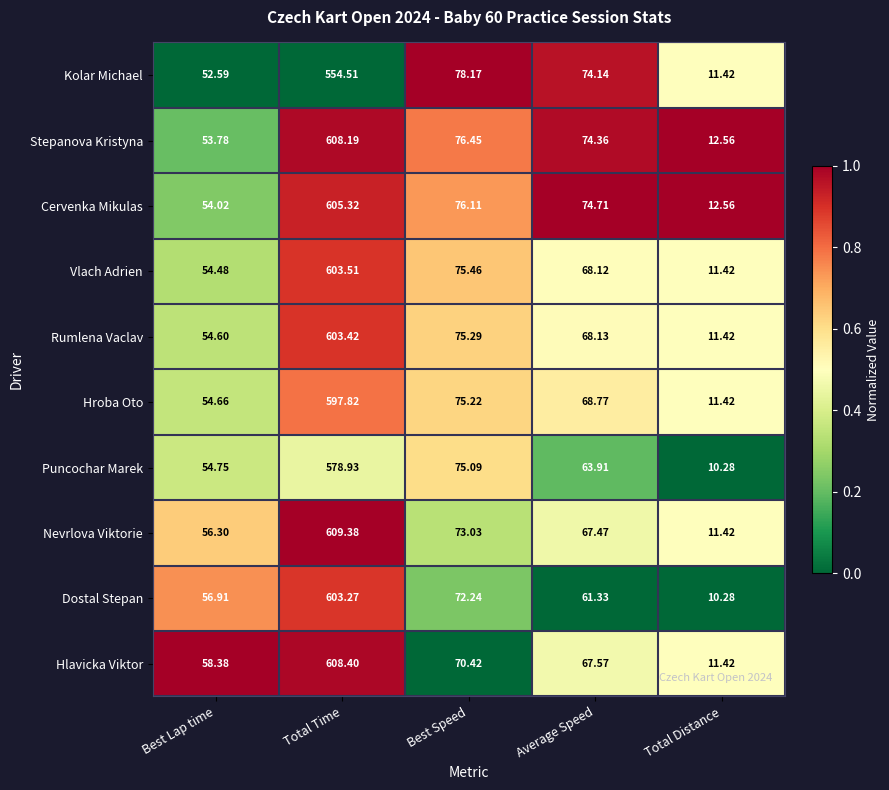

At which category is the sum across all series the highest?

Total Time